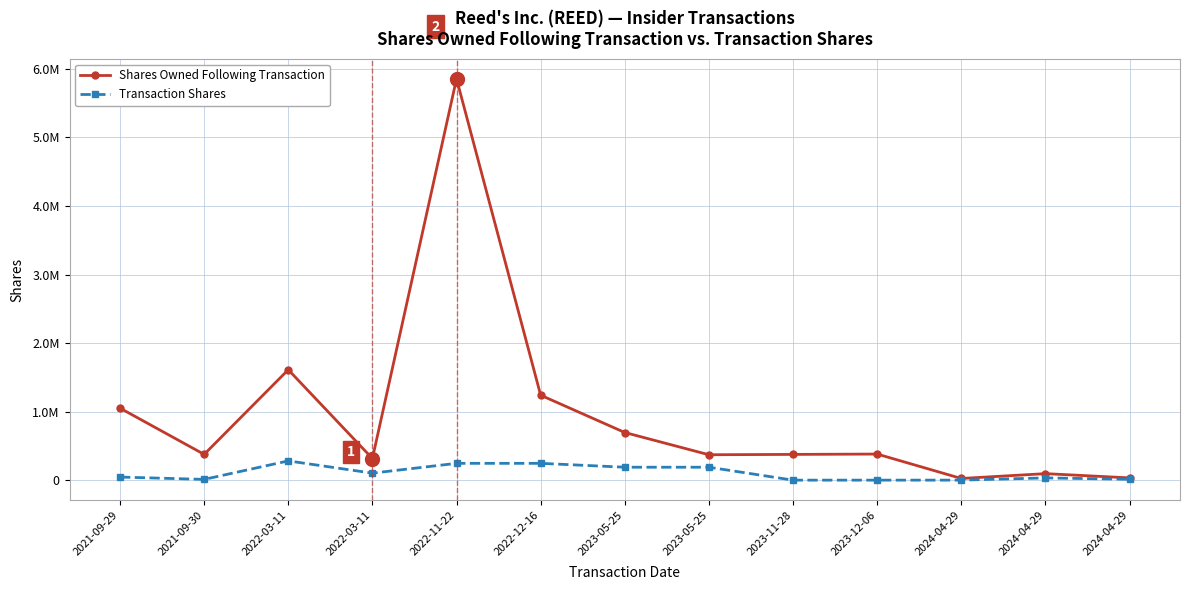

What are all the series names shown in the legend?

Shares Owned Following Transaction, Transaction Shares